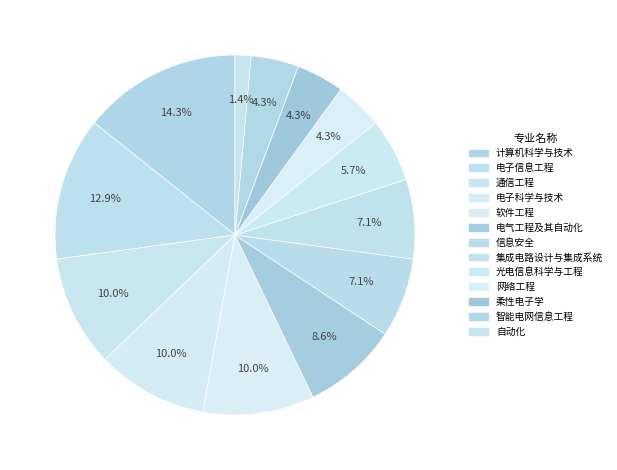

Count the number of slices in the pie.

13